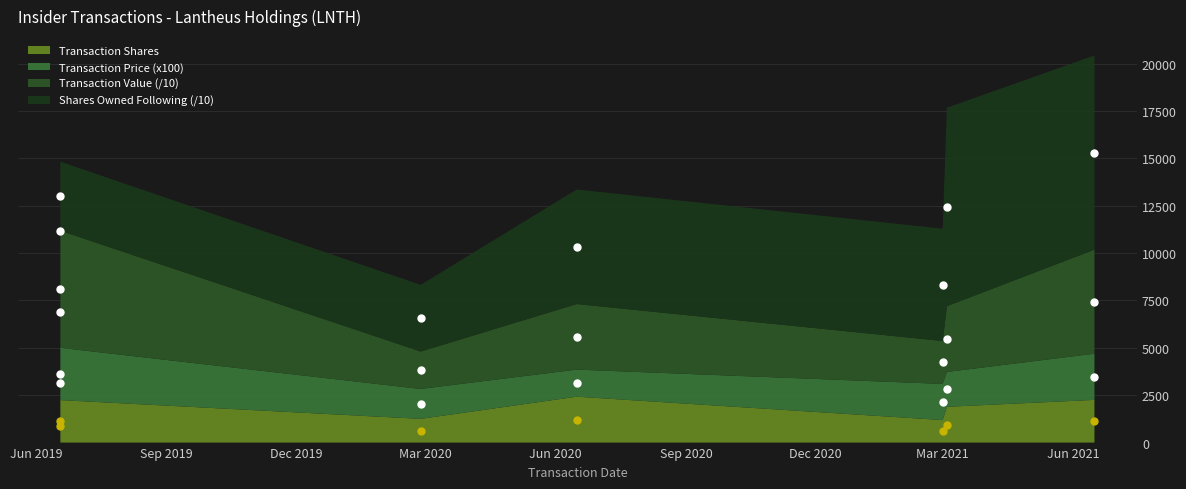

What is the difference between the maximum and second lowest values in the Transaction Value series?

3861.7